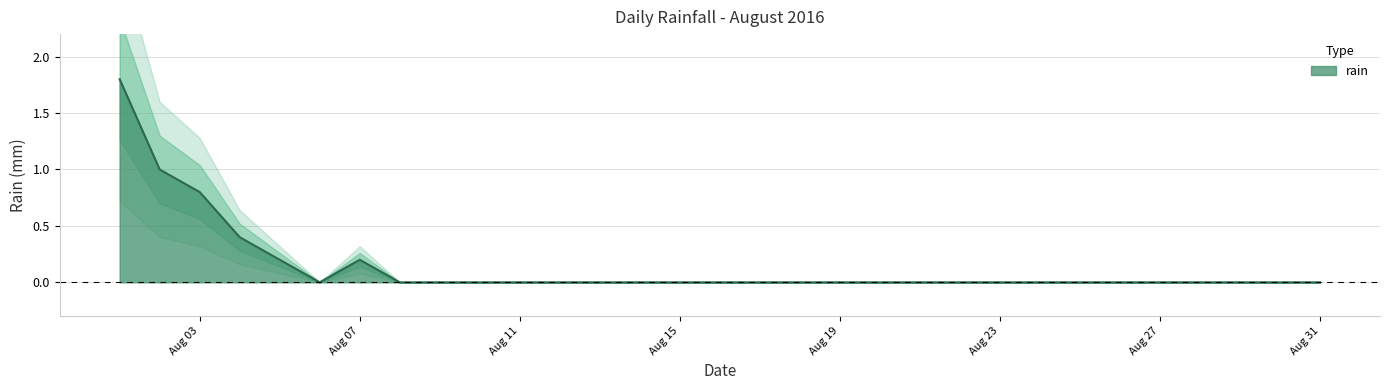

Count the number of data series in this chart.

1